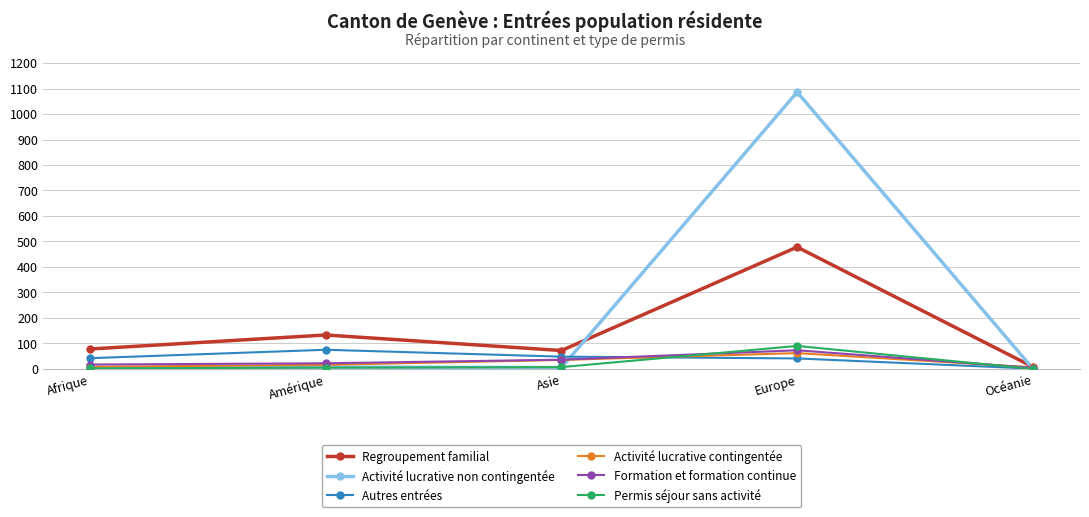

How many lines are shown in the chart?

6